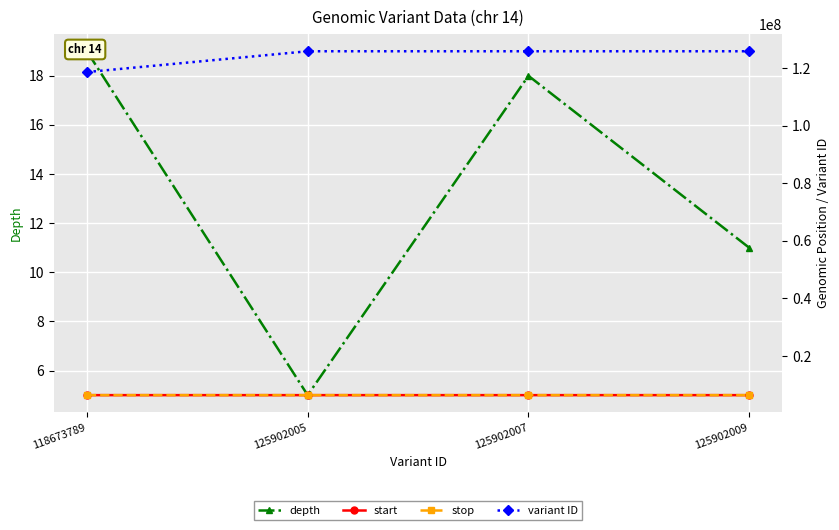

How many data points does each series have?

4